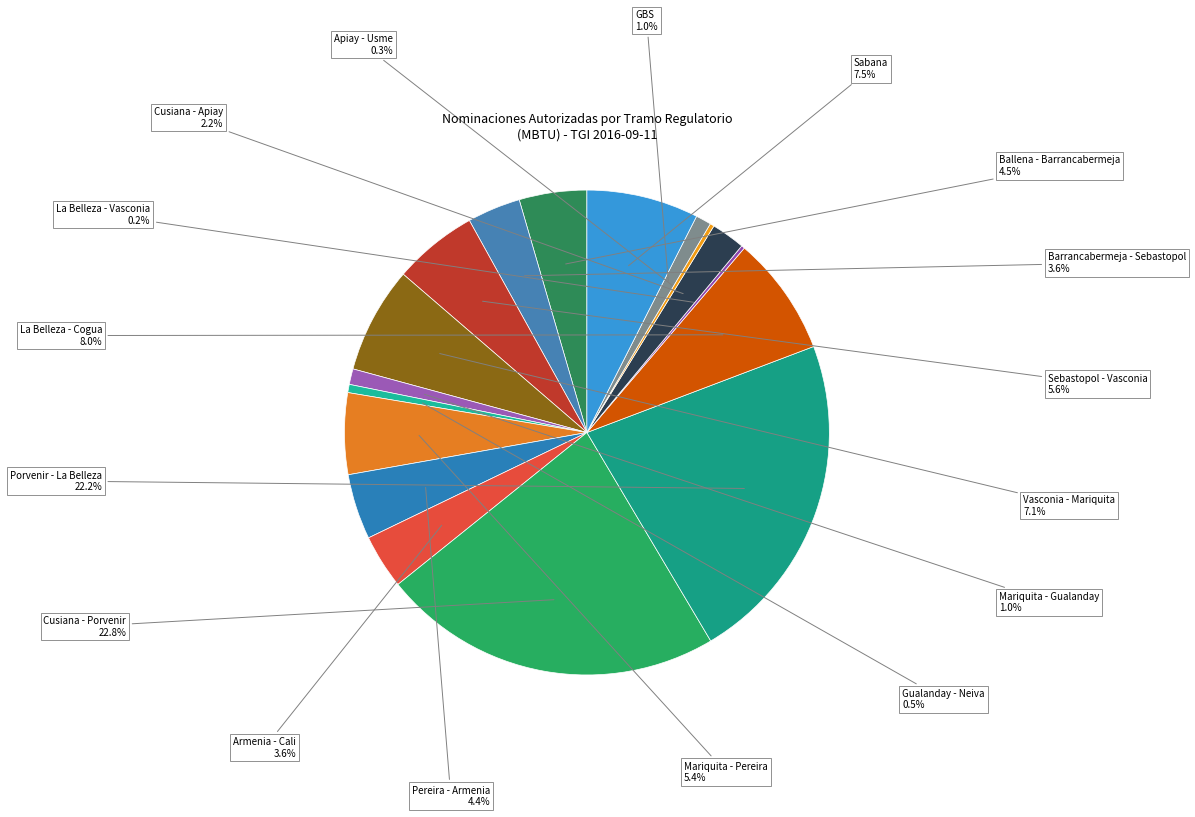

To the nearest percent, what is the combined percentage of Ballena - Barrancabermeja and Pereira - Armenia?

9%